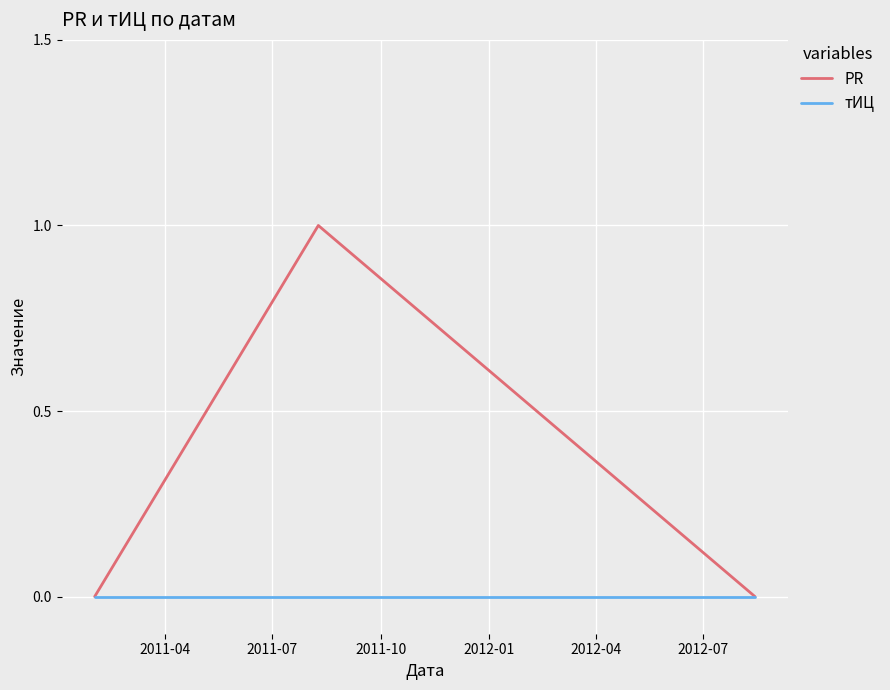

Reading left to right, what are all the values shown in this chart?

PR: 0	1	0
тИЦ: 0	0	0